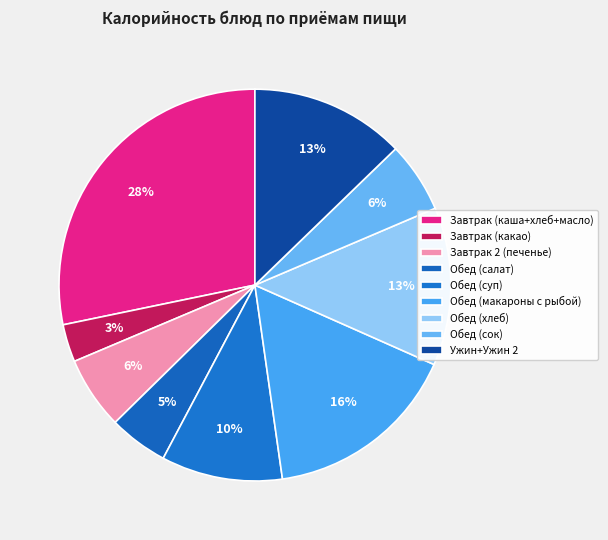

Which slice is the smallest?

Завтрак (какао)